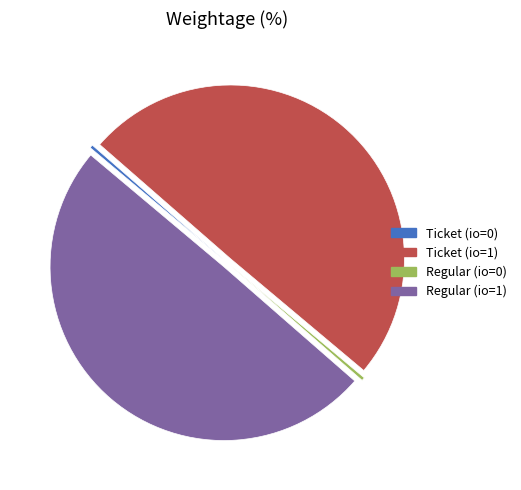

Is there any slice that represents more than half of the pie?

No